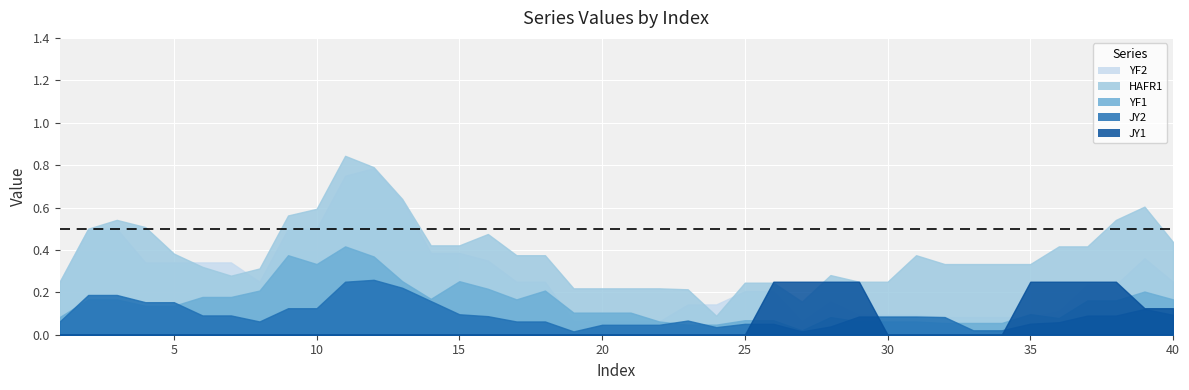

At which category does the chart reach its minimum across all series?

2